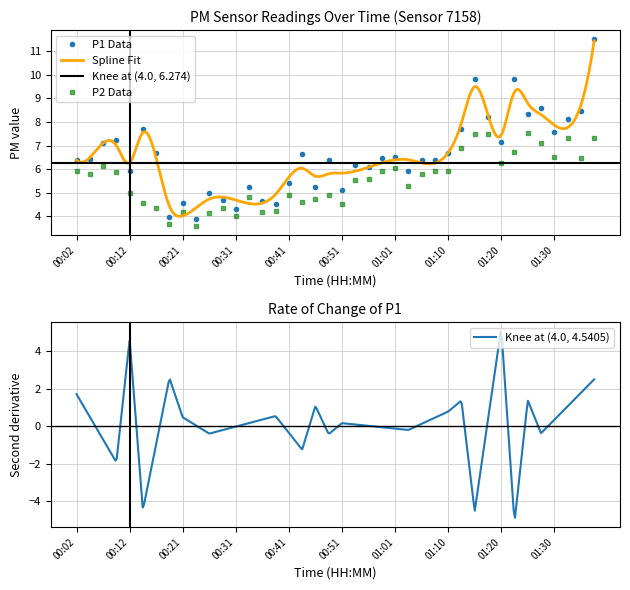

At which category is the sum across all series the highest?

01:37